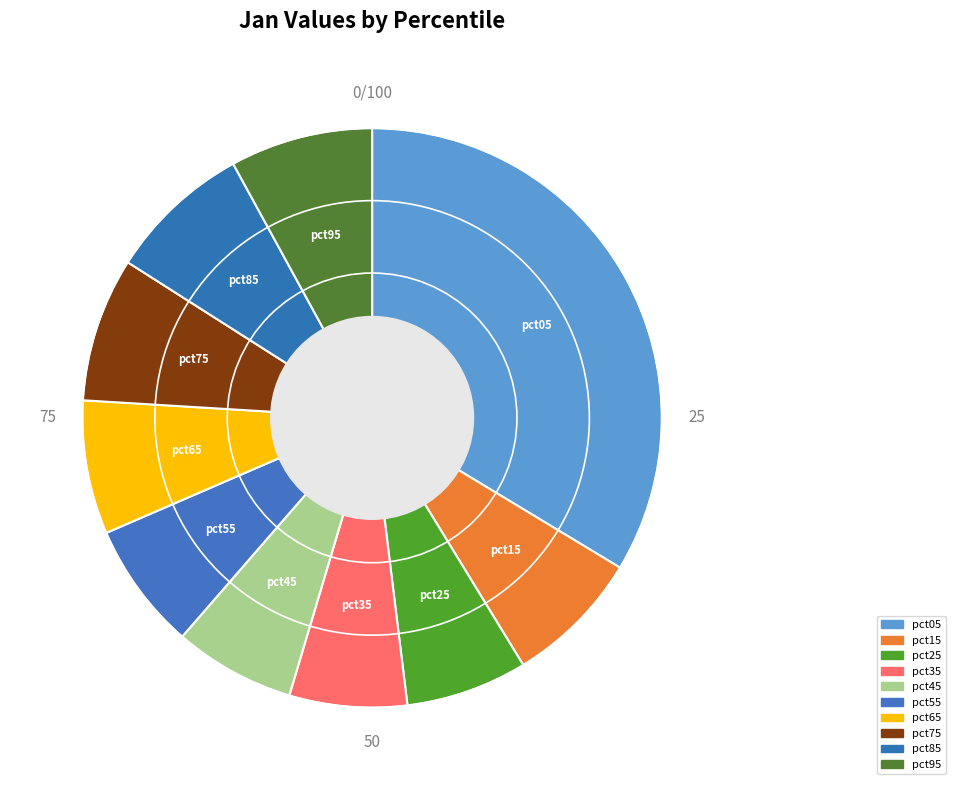

Count the number of slices in the pie.

10